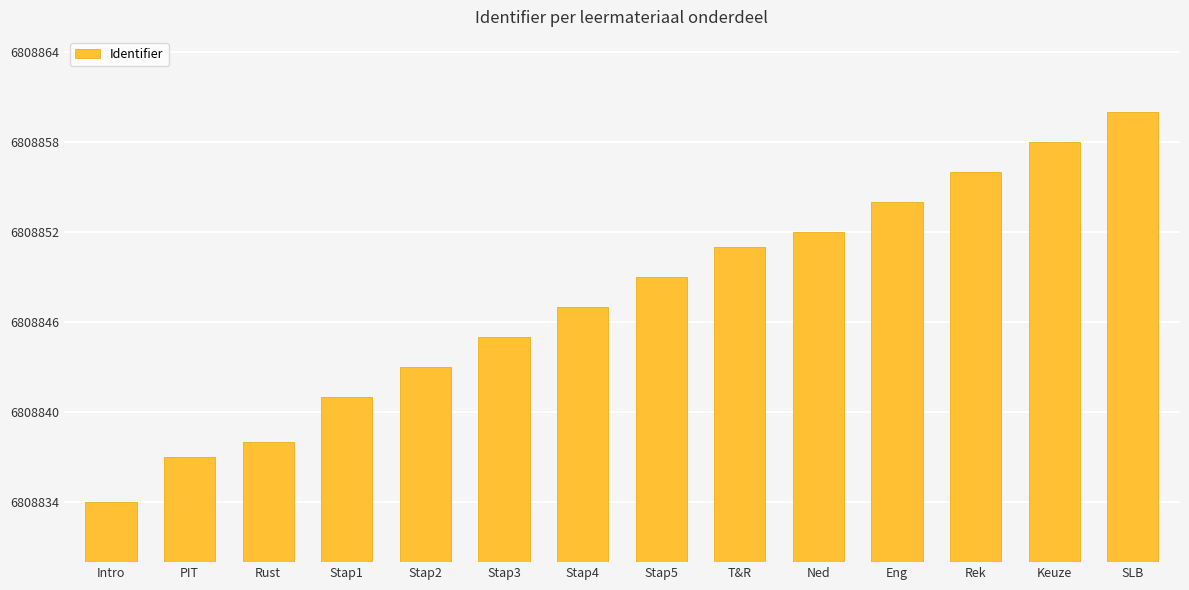

Count the number of data series in this chart.

1